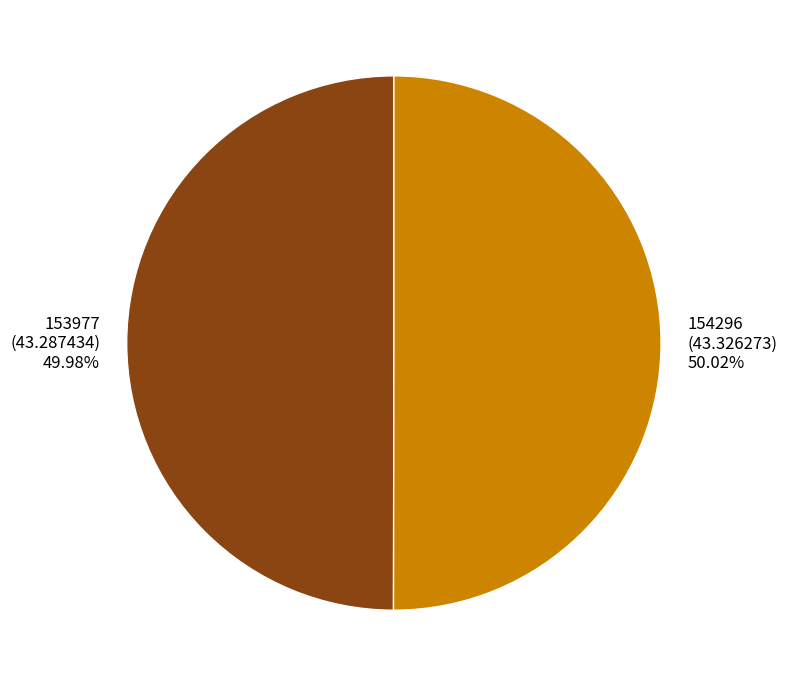

To the nearest percent, what portion does 154296 represent?

50%